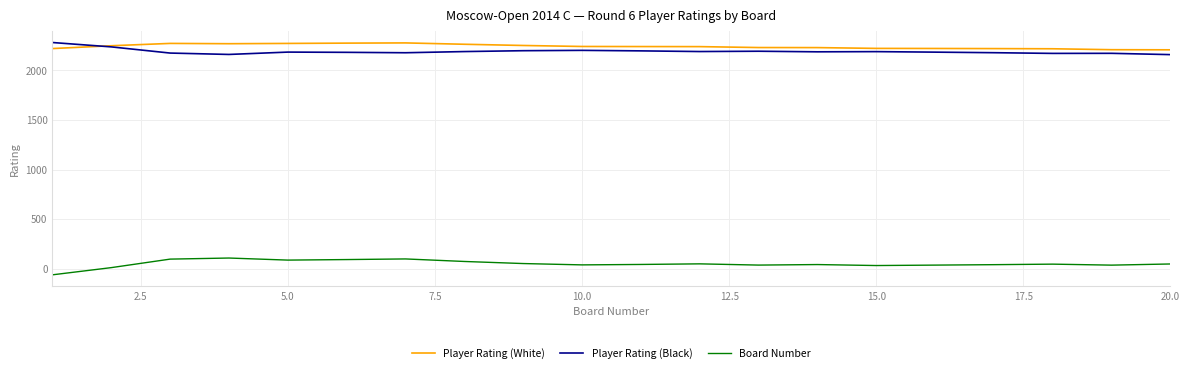

What is the maximum value for Player Rating (White)?

2277.0